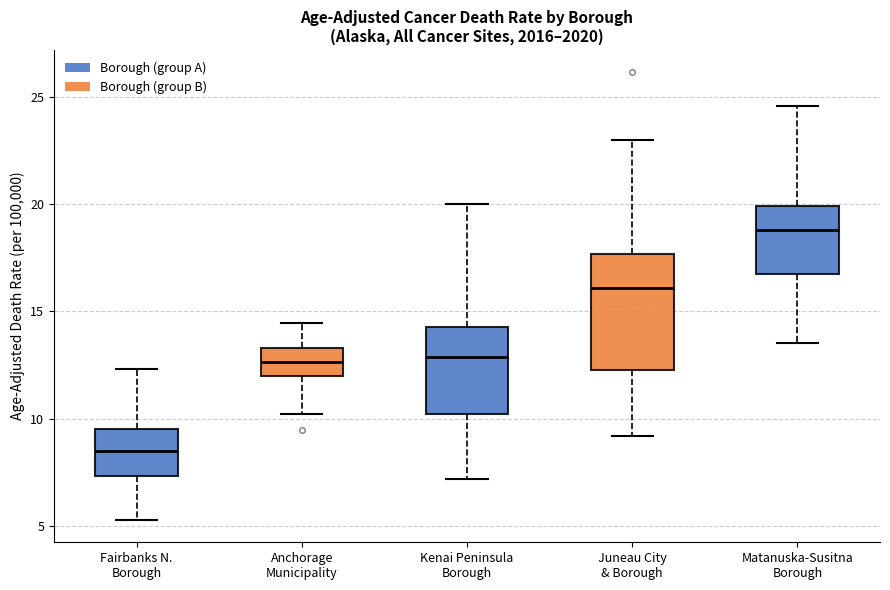

Where does the lower whisker of the box for Kenai Peninsula Borough end on the y-axis? The values are not printed on the chart, so give them approximately, as read against the axis.

7.0